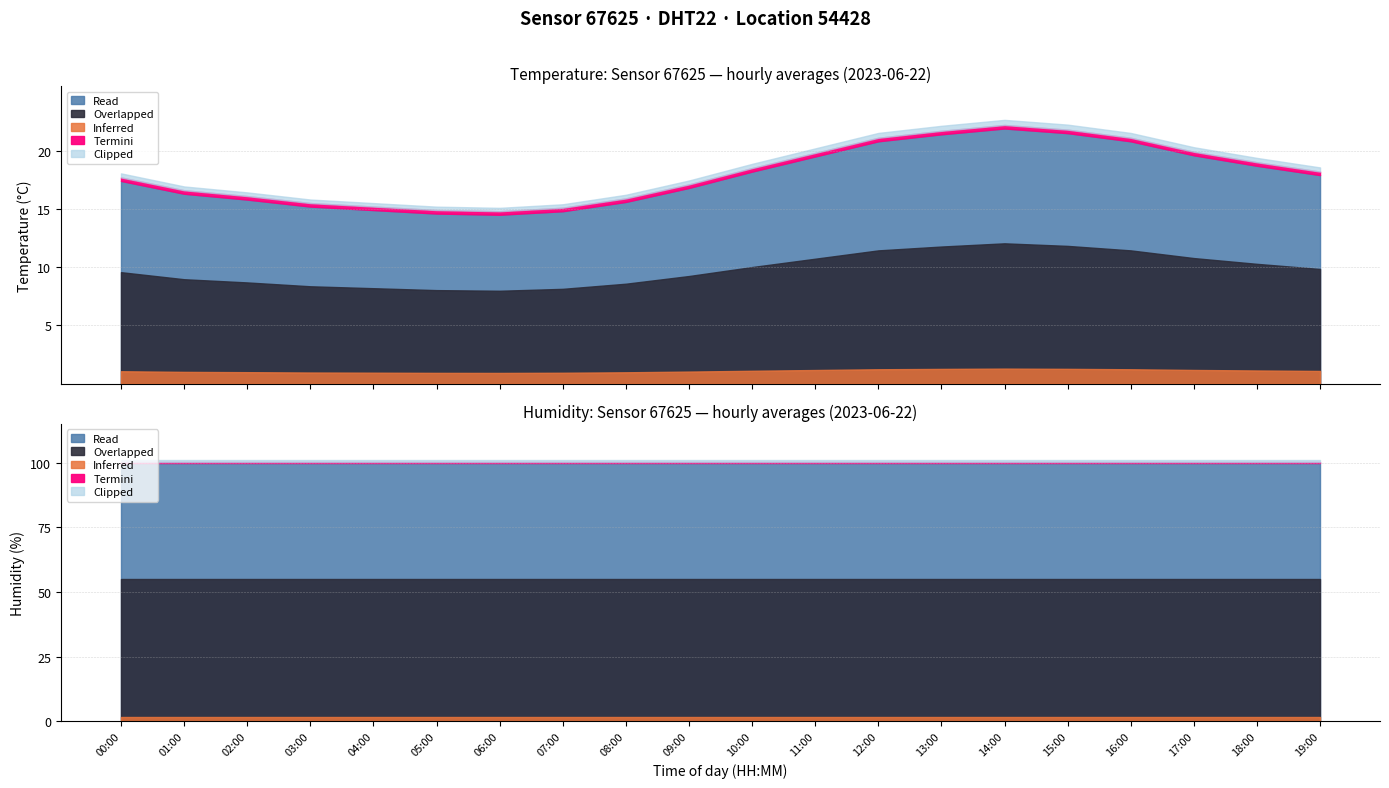

True or false: temperature and humidity intersect in this chart.

False